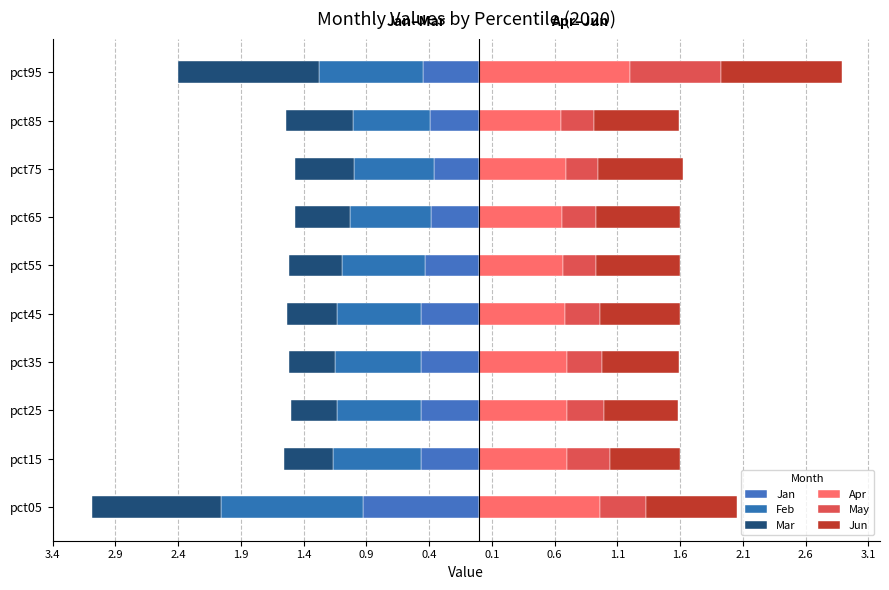

Reading left to right, extract all data points from this chart.

Jan: -0.9	-0.5	-0.5	-0.5	-0.5	-0.4	-0.4	-0.4	-0.4	-0.5
Feb: -1.1	-0.7	-0.7	-0.7	-0.7	-0.7	-0.6	-0.6	-0.6	-0.8
Mar: -1.0	-0.4	-0.4	-0.4	-0.4	-0.4	-0.4	-0.5	-0.5	-1.1
Apr: 1.0	0.7	0.7	0.7	0.7	0.7	0.7	0.7	0.7	1.2
May: 0.4	0.3	0.3	0.3	0.3	0.3	0.3	0.3	0.3	0.7
Jun: 0.7	0.6	0.6	0.6	0.6	0.7	0.7	0.7	0.7	1.0